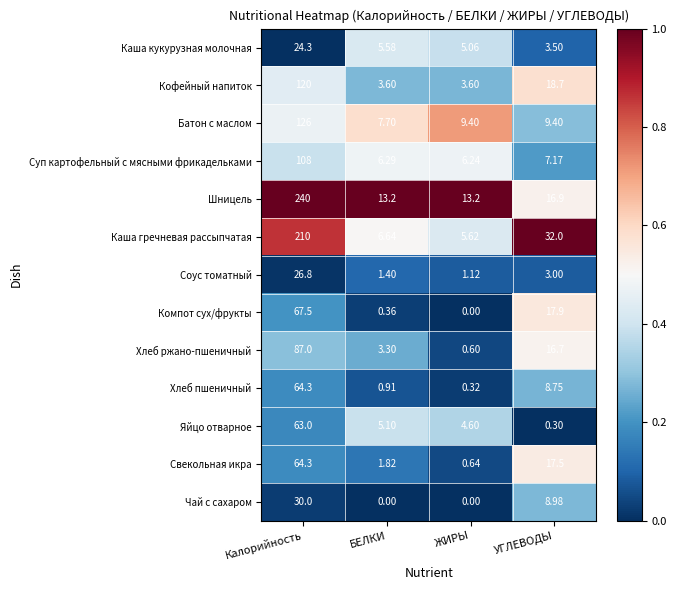

List the labels in order of Хлеб ржано-пшеничный value, largest first.

Калорийность, УГЛЕВОДЫ, БЕЛКИ, ЖИРЫ